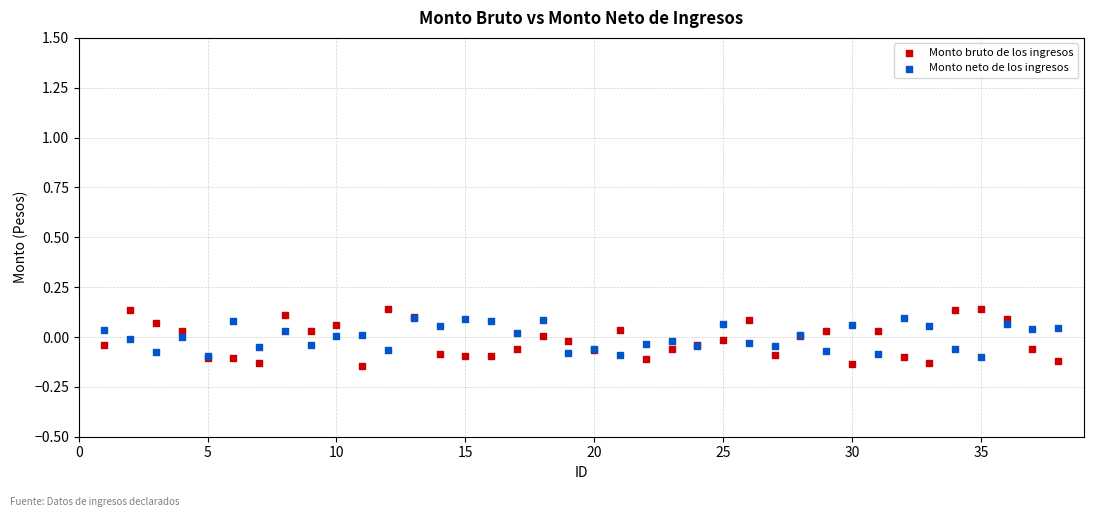

Which series has the largest Y range (max minus min)?

Monto bruto de los ingresos